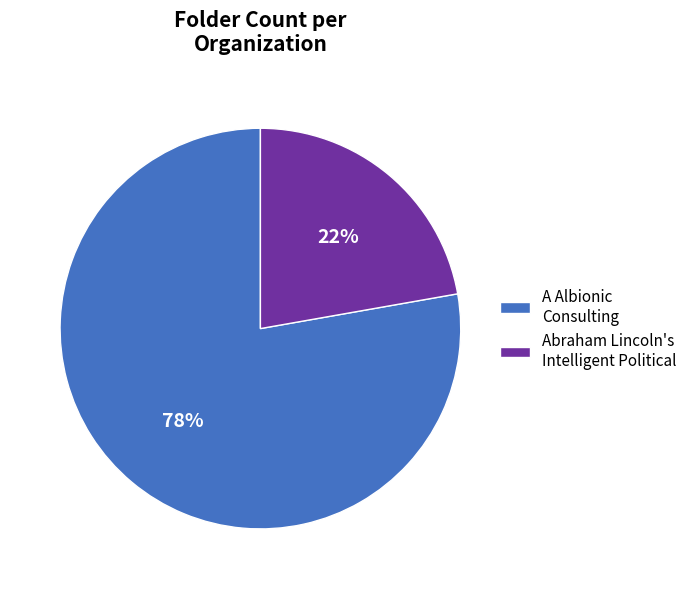

Is it true that A Albionic Consulting is 91% of the pie?

False